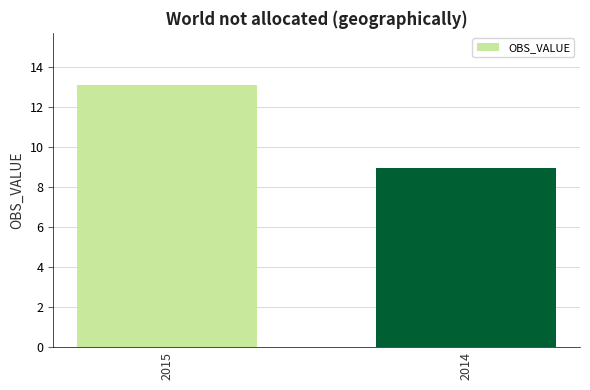

What is the value of the 1st bar from the left?

13.1